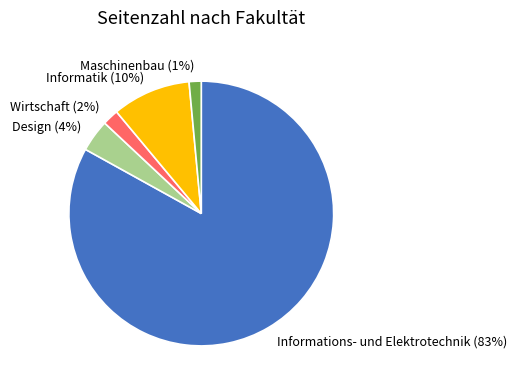

True or false: Maschinenbau accounts for 11% of the total.

False